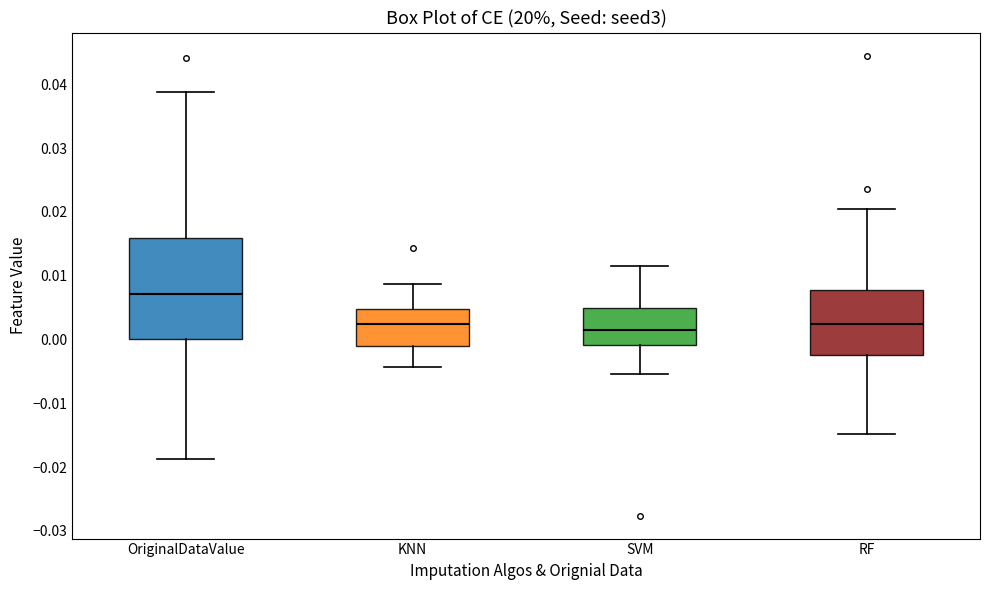

Reading left to right, transcribe this box plot: for each box, give where its median line is, the range the box spans, and where its two whiskers end, as read against the y-axis. The values are not printed on the chart, so give them approximately, as read against the axis.

OriginalDataValue: median 0.007, box 0.000 to 0.016, whiskers -0.019 to 0.039
KNN: median 0.002, box -0.001 to 0.005, whiskers -0.004 to 0.009
SVM: median 0.001, box -0.001 to 0.005, whiskers -0.005 to 0.011
RF: median 0.002, box -0.002 to 0.008, whiskers -0.015 to 0.020